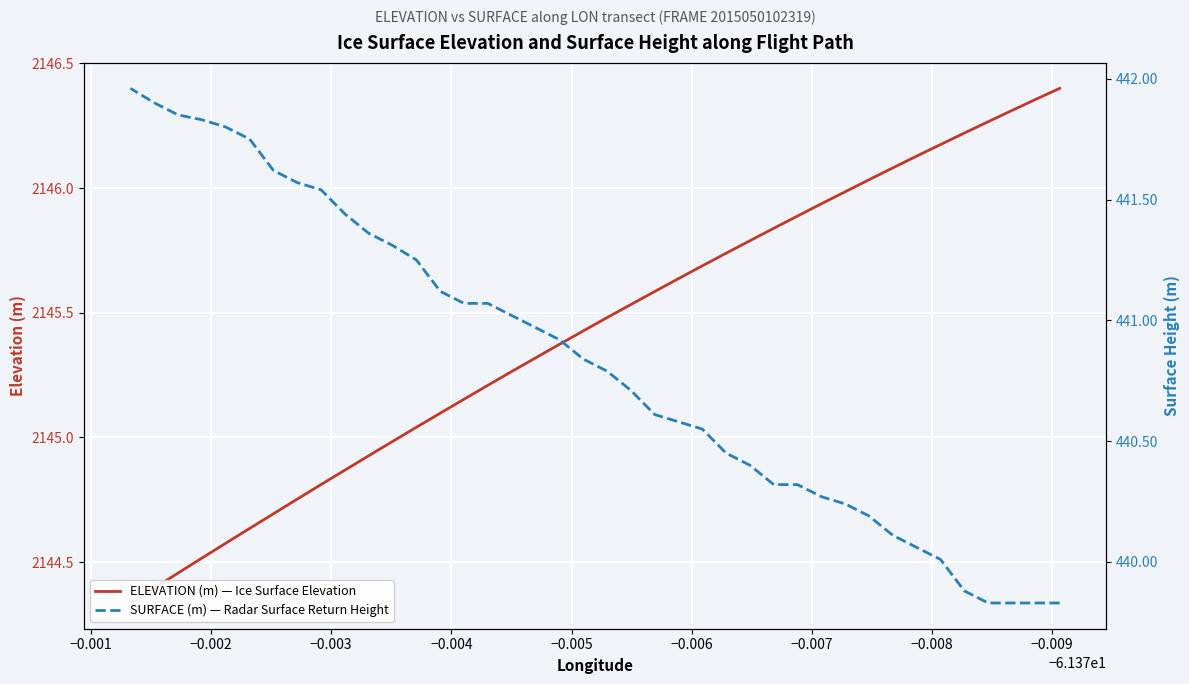

How many values in the SURFACE (m) — Radar Surface Return Height series exceed 440?

35